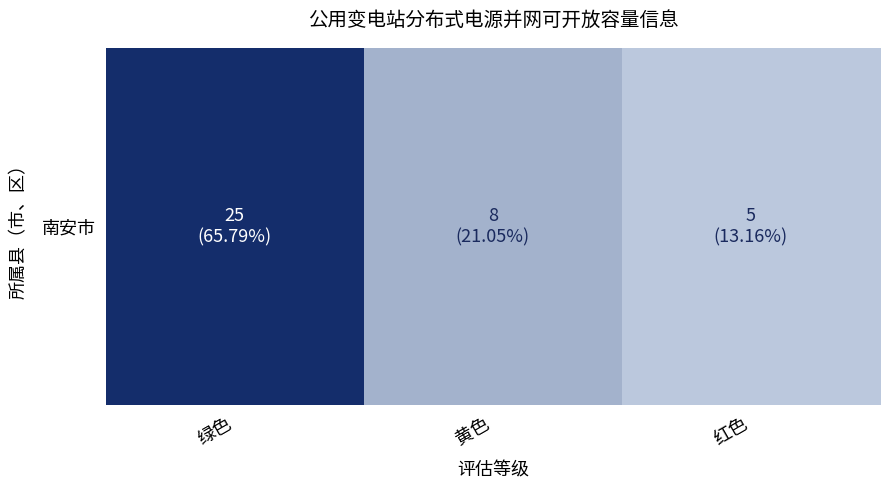

Count the number of data series in this chart.

1